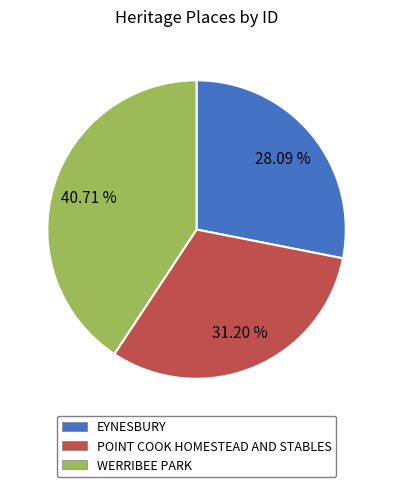

What portion of the pie excludes EYNESBURY?

71.9%